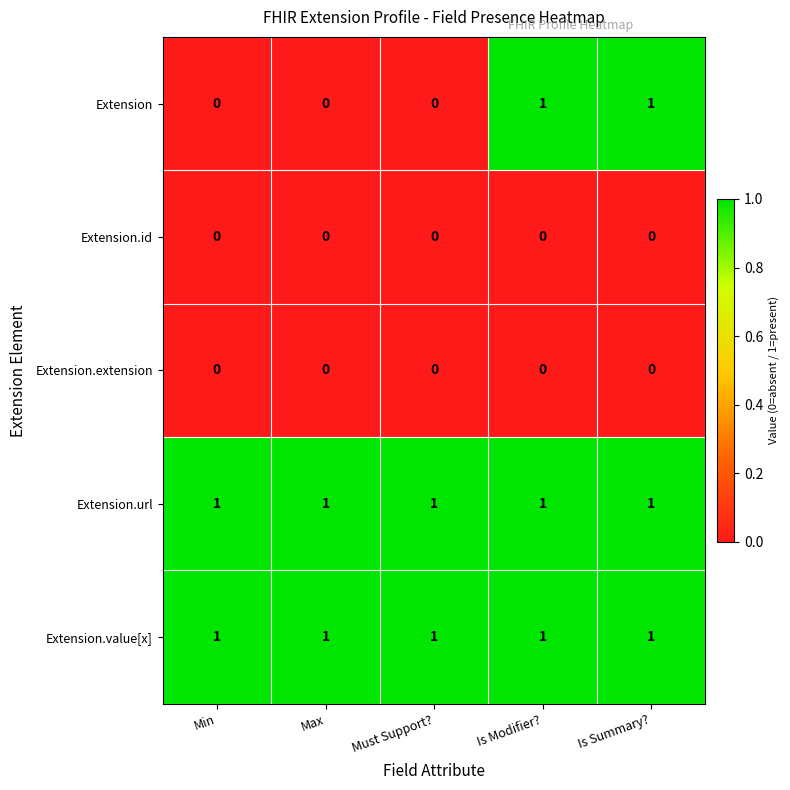

True or false: Extension.extension has a value of 0 at Is Summary?.

True